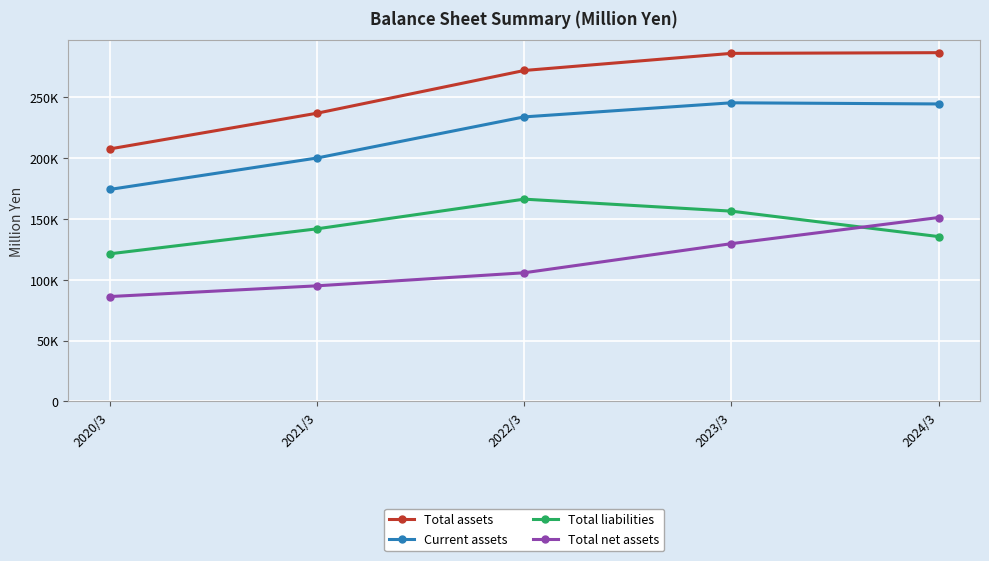

True or false: Total assets and Total net assets cross at least once.

False